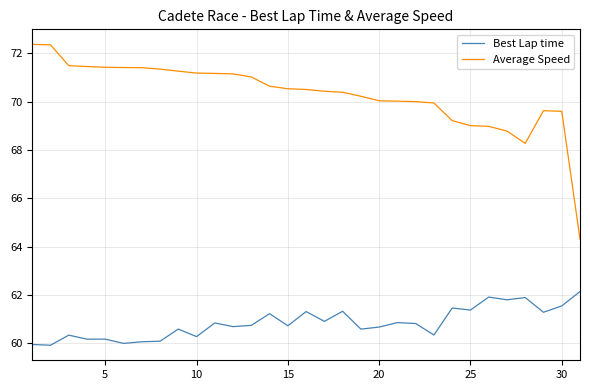

What is the difference between the maximum and minimum values in the Best Lap time series?

2.2